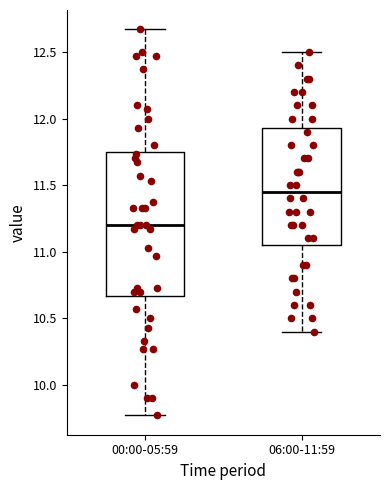

Which box is the tallest, from its lower edge to its upper edge?

00:00-05:59